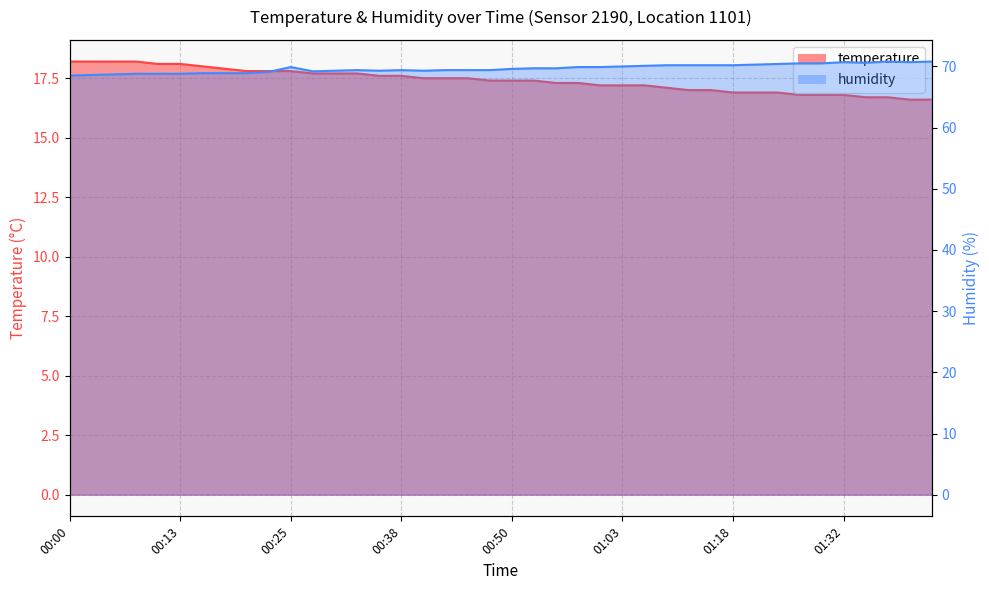

What position from the right is 01:39?

2